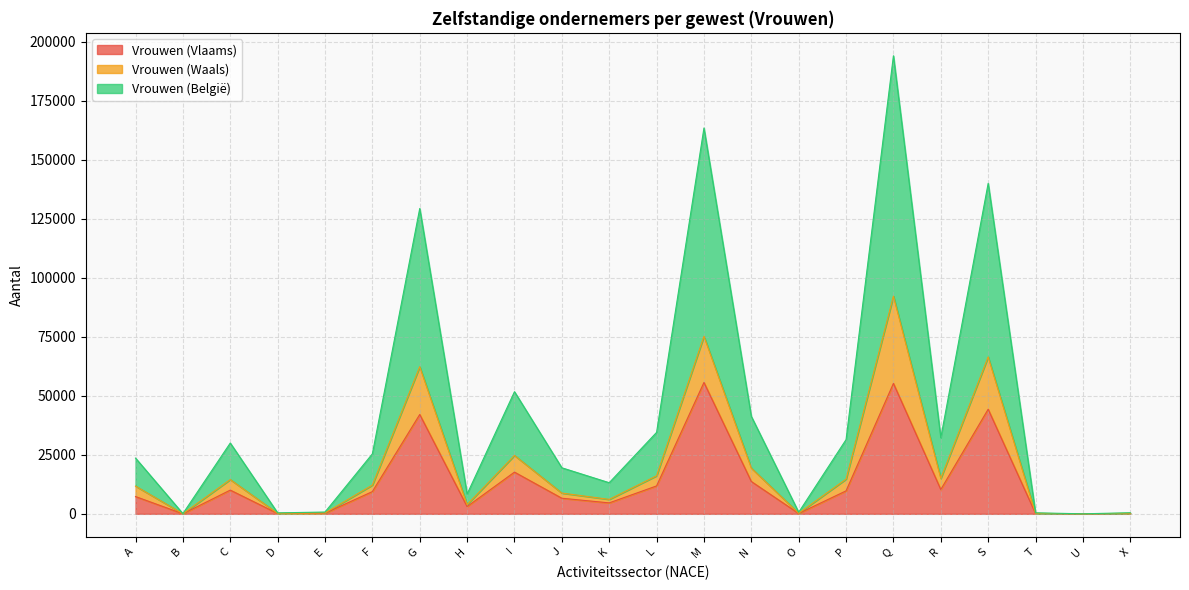

Between F and N, which series saw the biggest shift?

Vrouwen (België)